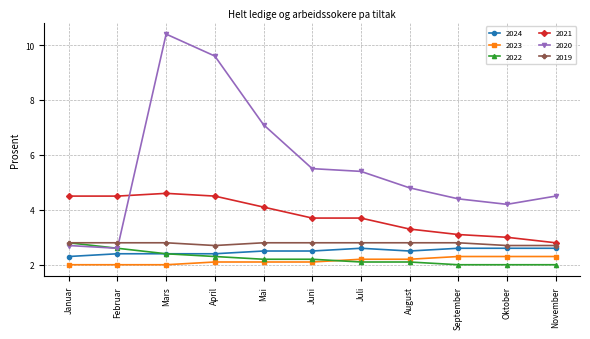

What is the total value across all series at April?

23.6